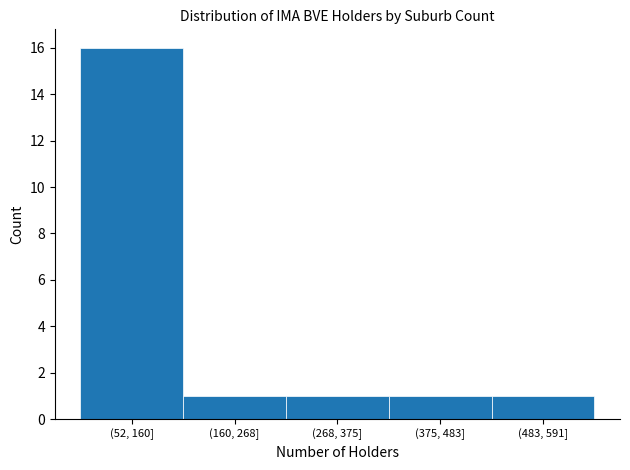

Reading left to right, list all the values displayed in this chart.

16	1	1	1	1